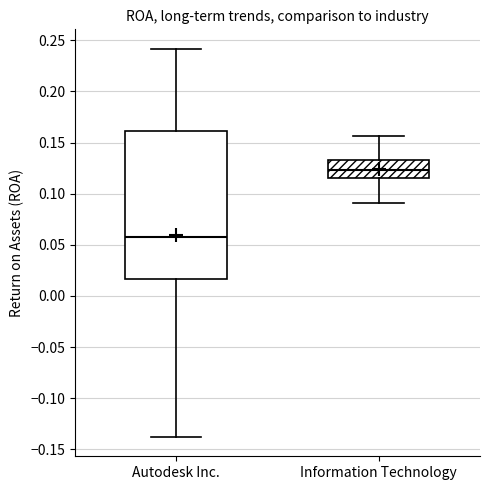

Where does the upper whisker of the box for Information Technology end on the y-axis? The values are not printed on the chart, so give them approximately, as read against the axis.

0.155